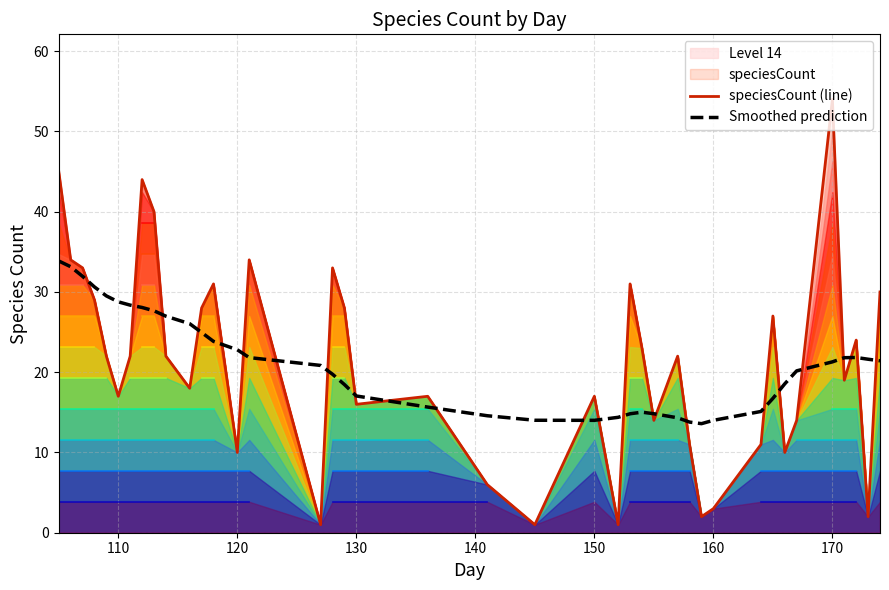

What is the minimum value for Smoothed prediction?

13.6